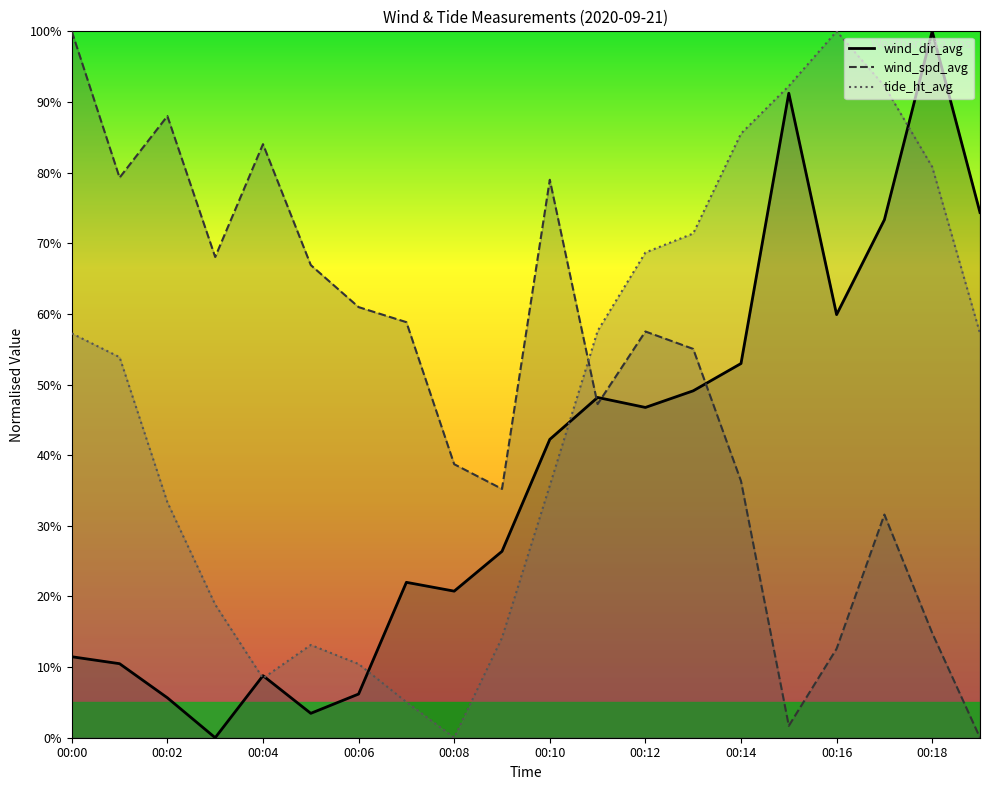

What is the label of the 9th point from the right?

11